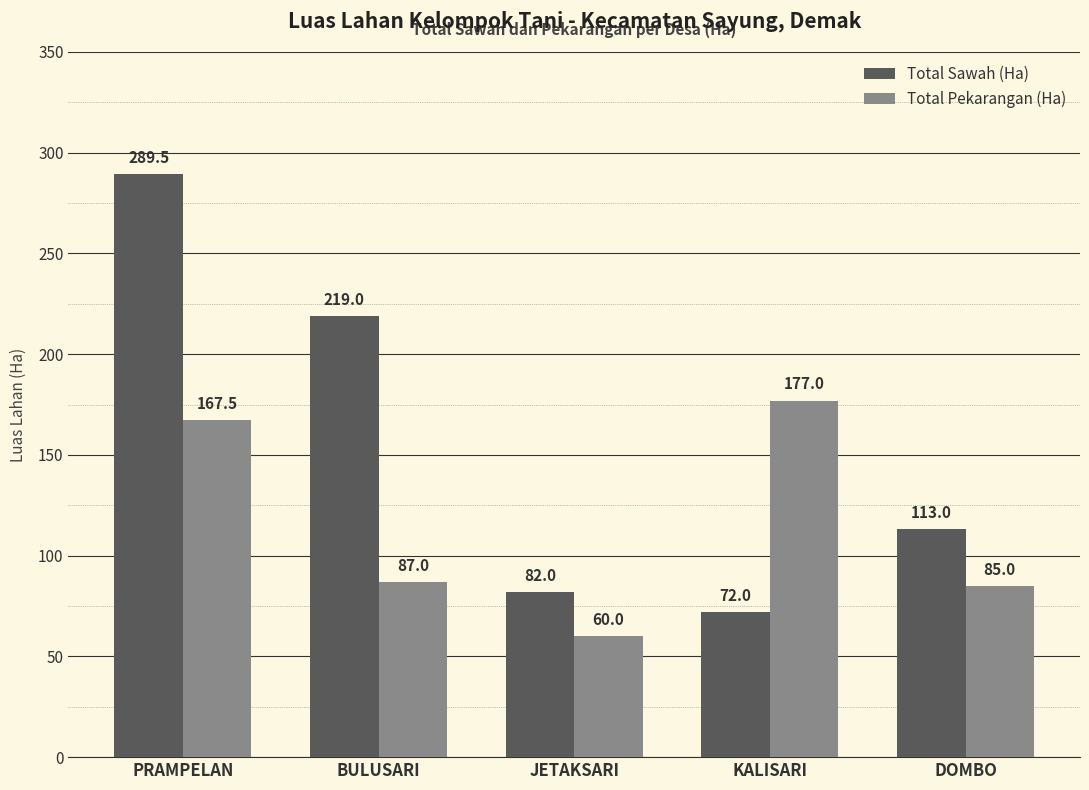

Which series has the widest spread of values?

Total Sawah (Ha)